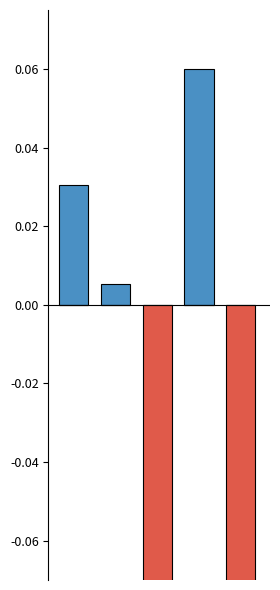

True or false: Positive has a value of -0.0 at 4.

False